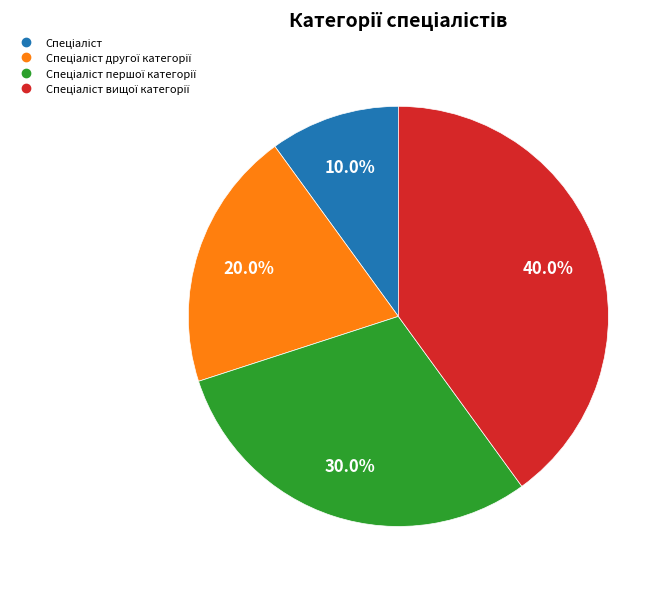

Is there any slice that represents more than half of the pie?

No